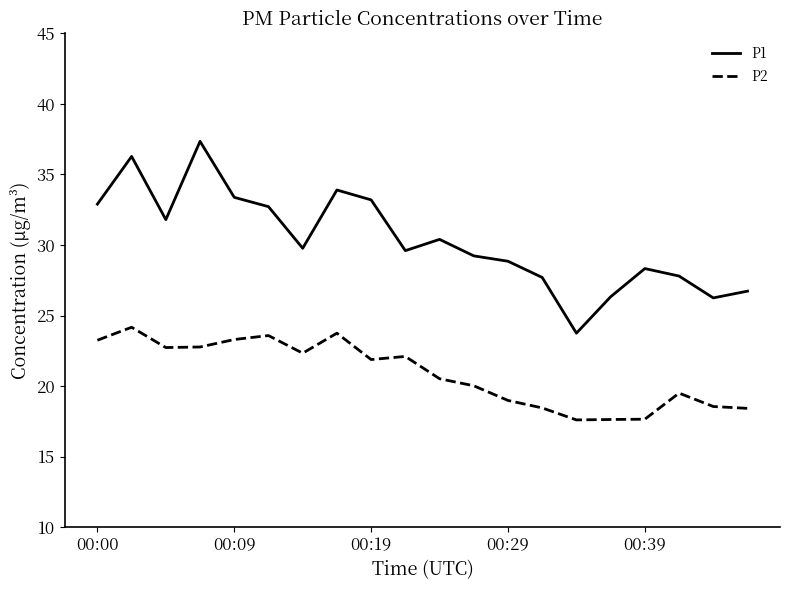

What is the difference between the maximum and minimum values in the P1 series?

13.6